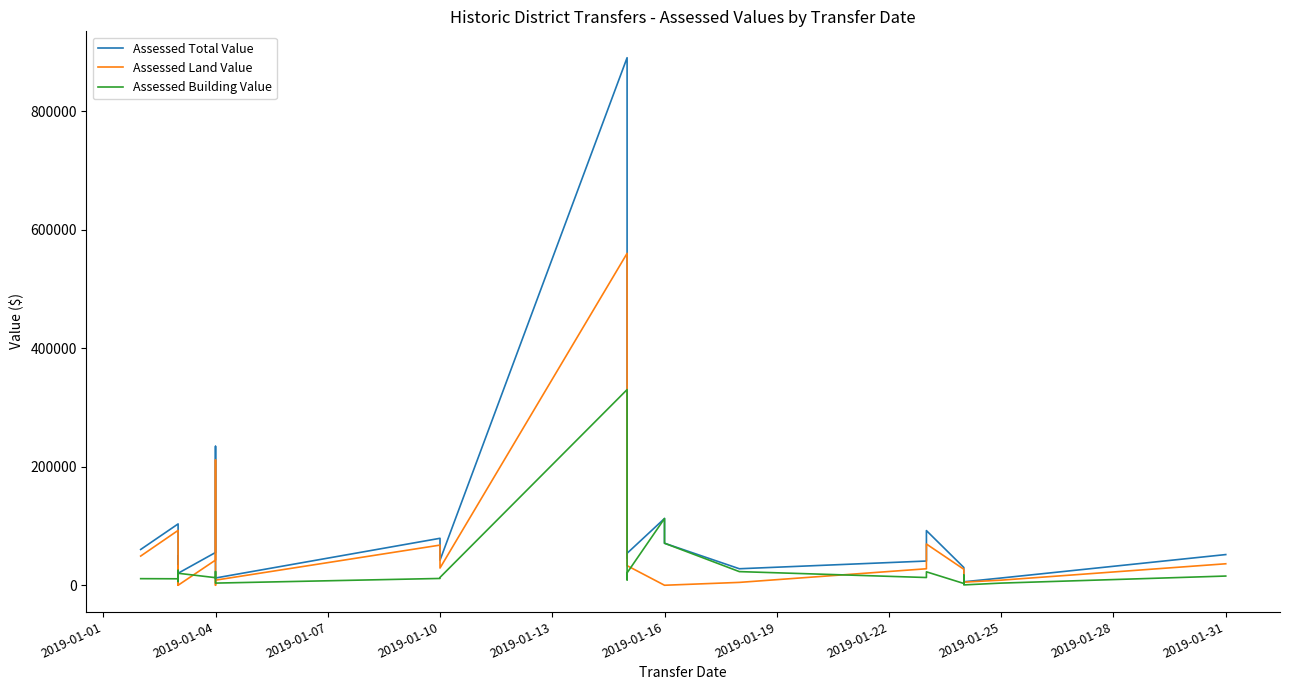

What is the maximum value shown in the chart?

890645